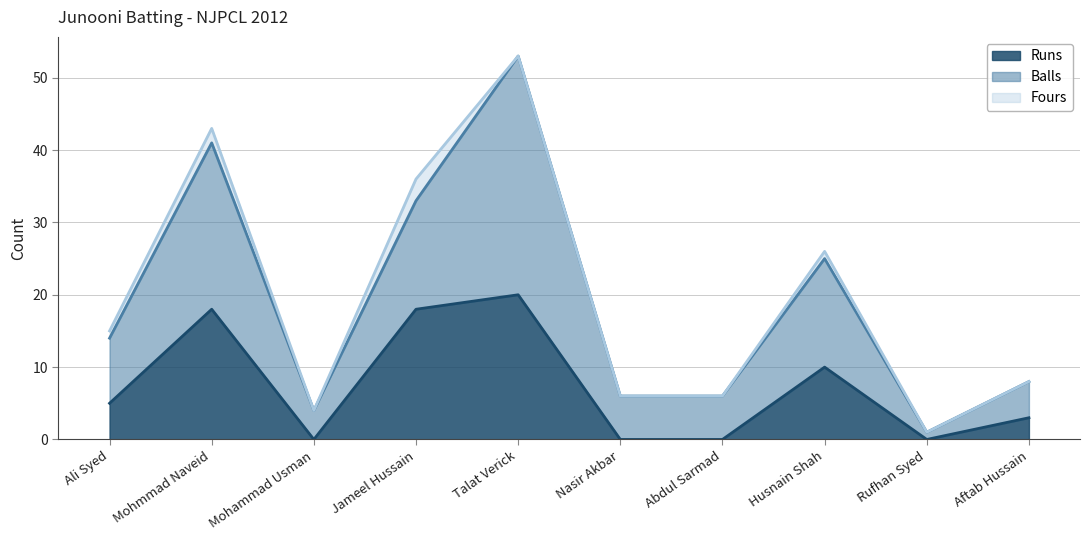

What position from the left is Rufhan Syed?

9